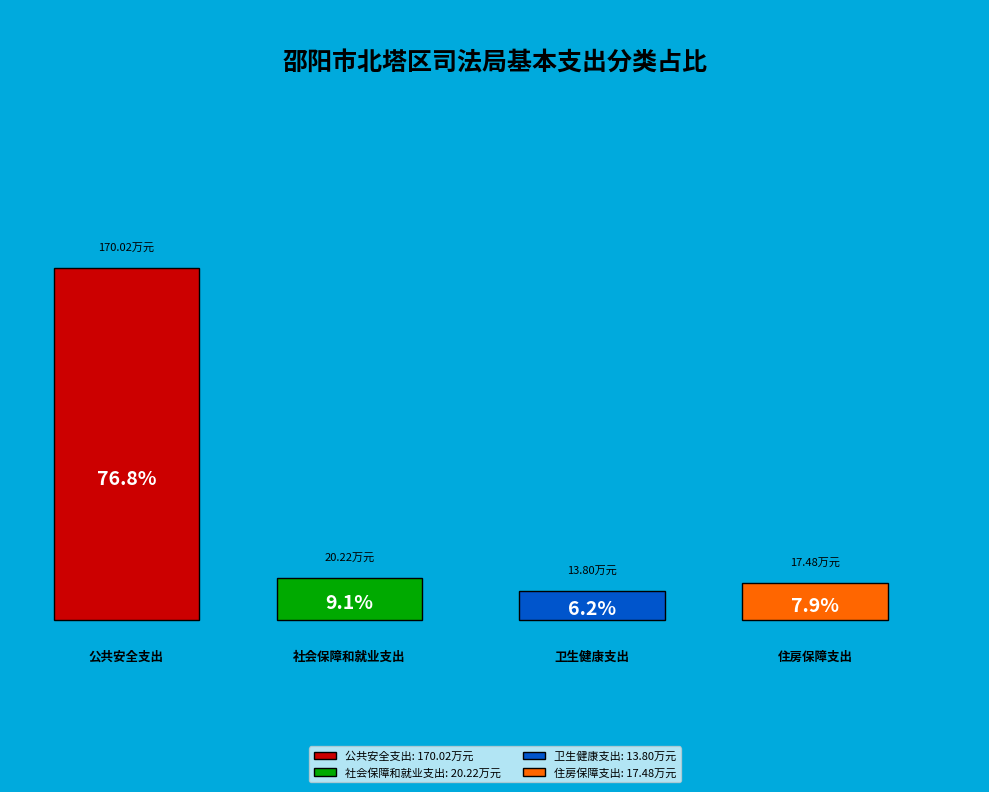

What percentage do 社会保障和就业支出 and 公共安全支出 together represent?

85.9%